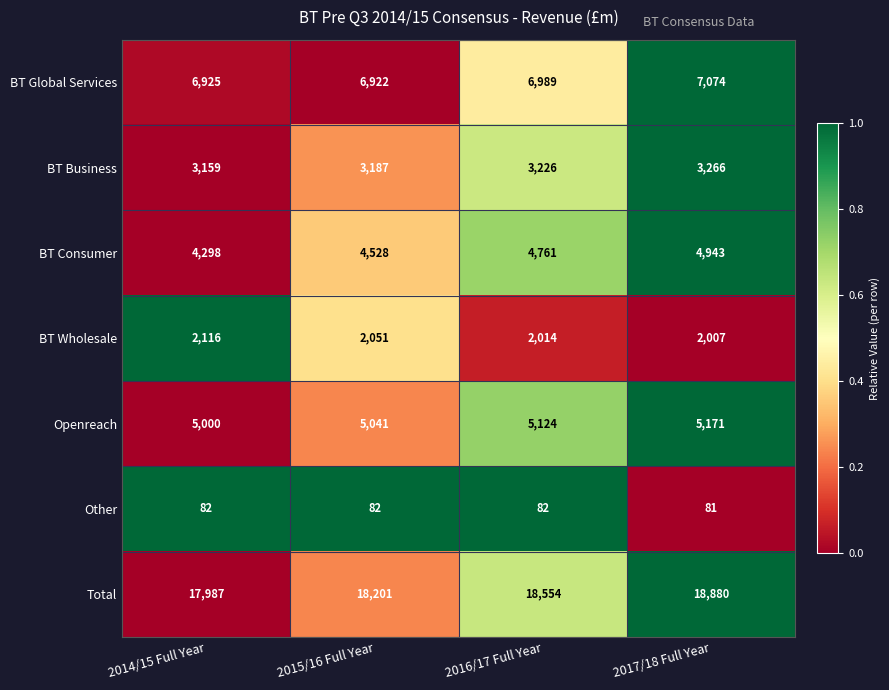

What is the maximum value shown in the chart?

18880